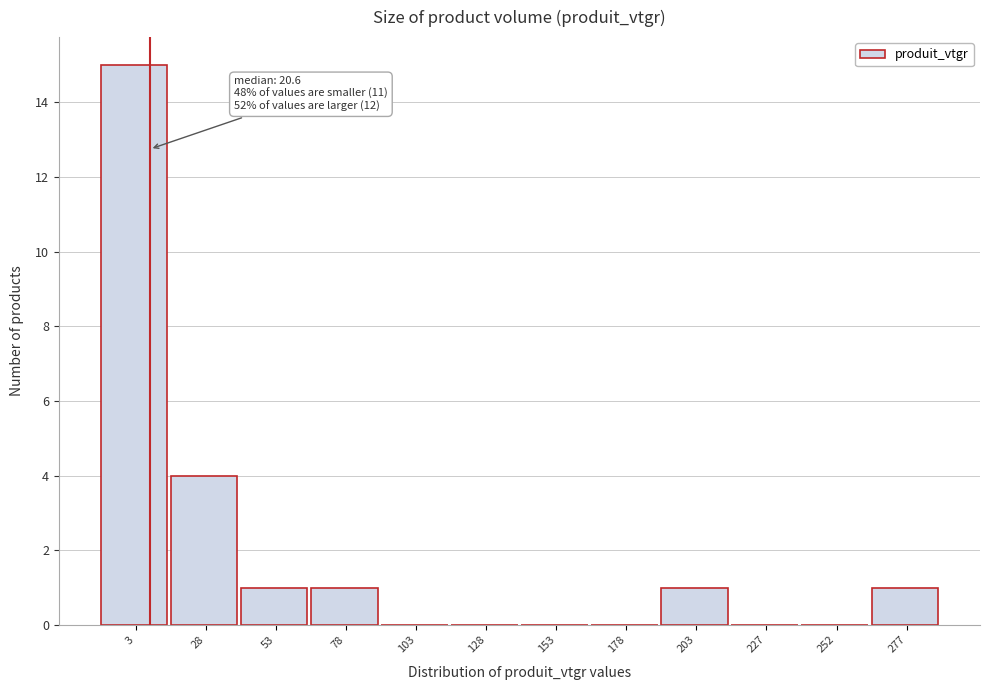

Reading right to left, what are all the values shown in this chart?

277=1	252=0	227=0	203=1	178=0	153=0	128=0	103=0	78=1	53=1	28=4	3=15